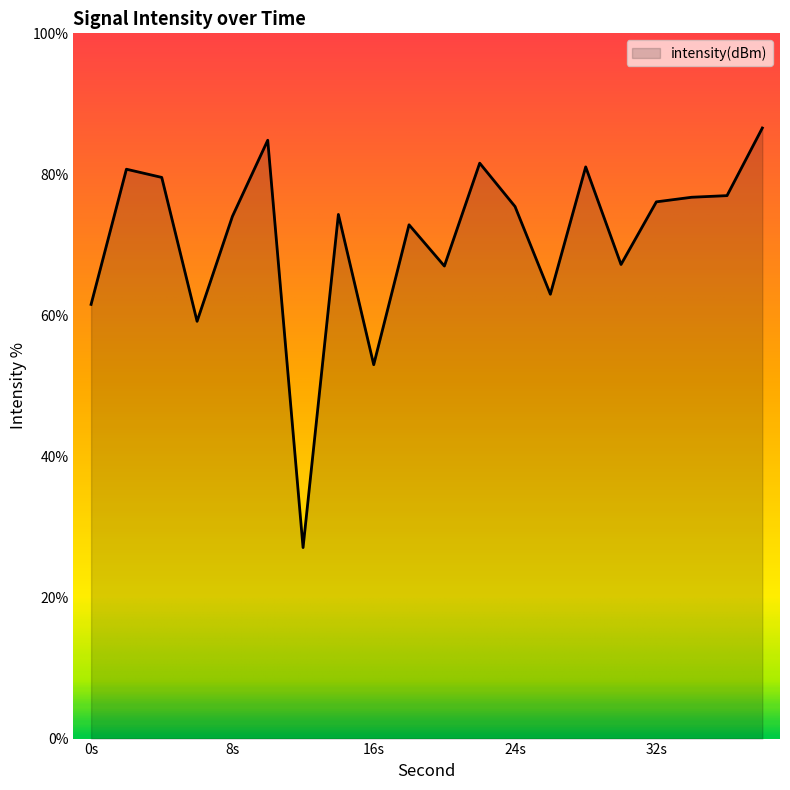

What is the minimum value shown in the chart?

27.1